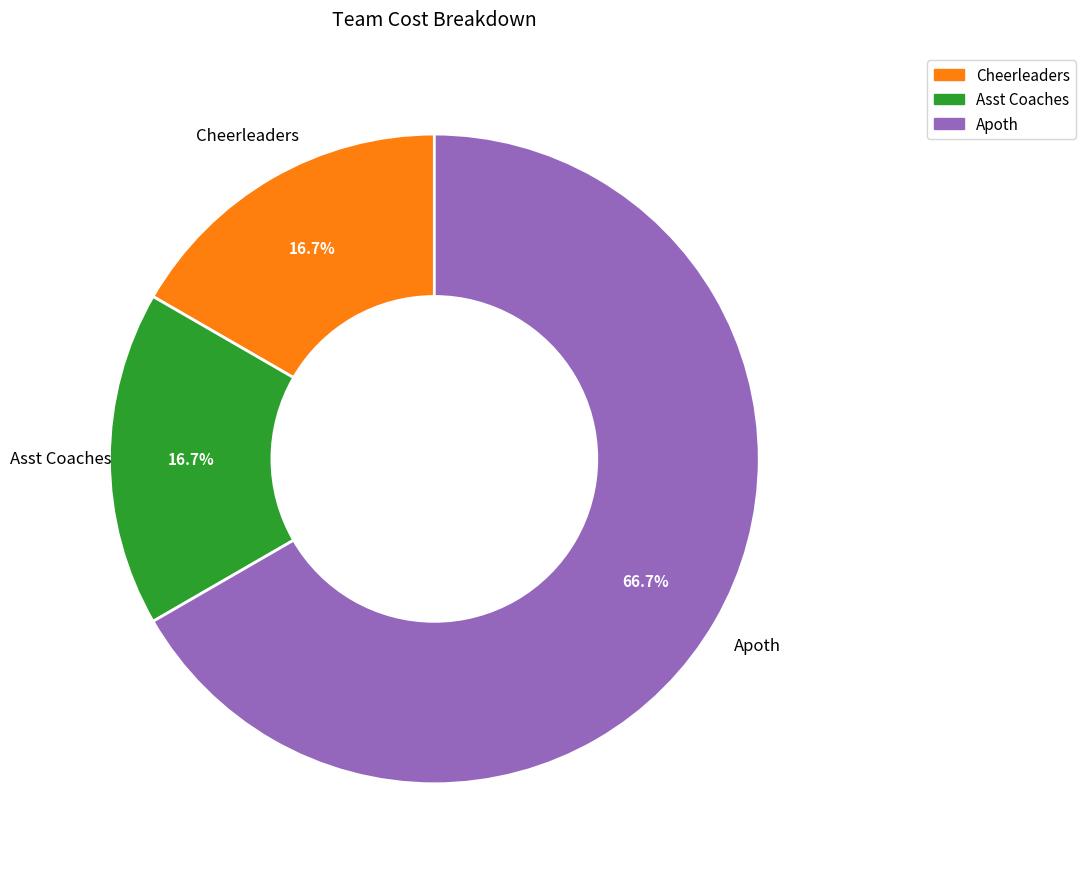

Which slice is the largest?

Apoth